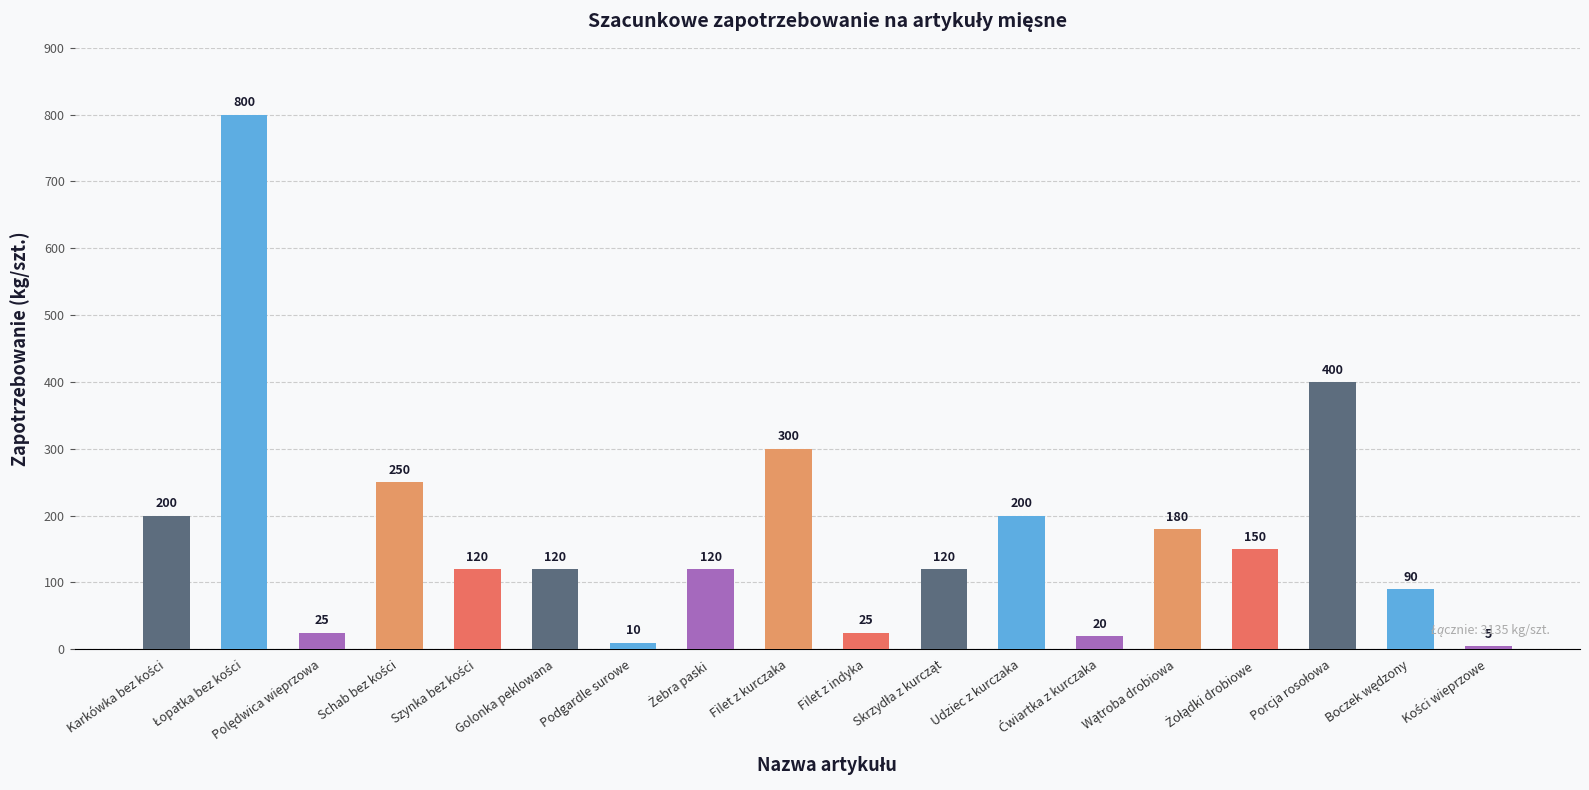

What is the value of the 9th bar from the left?

300